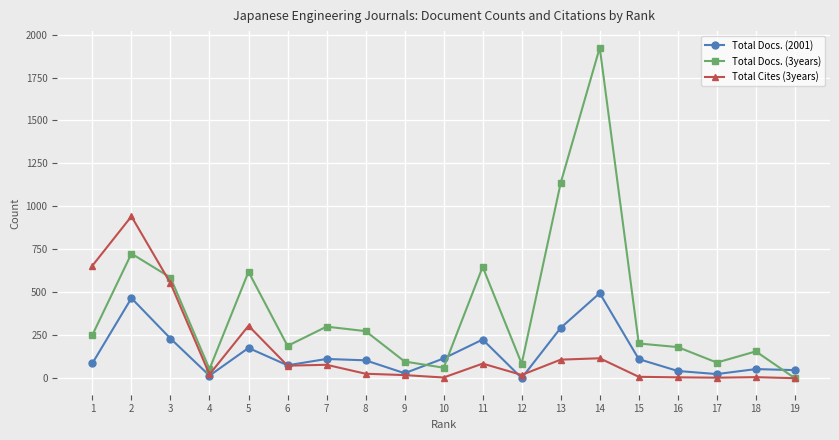

Which series changed the most between 3 and 11?

Total Cites (3years)